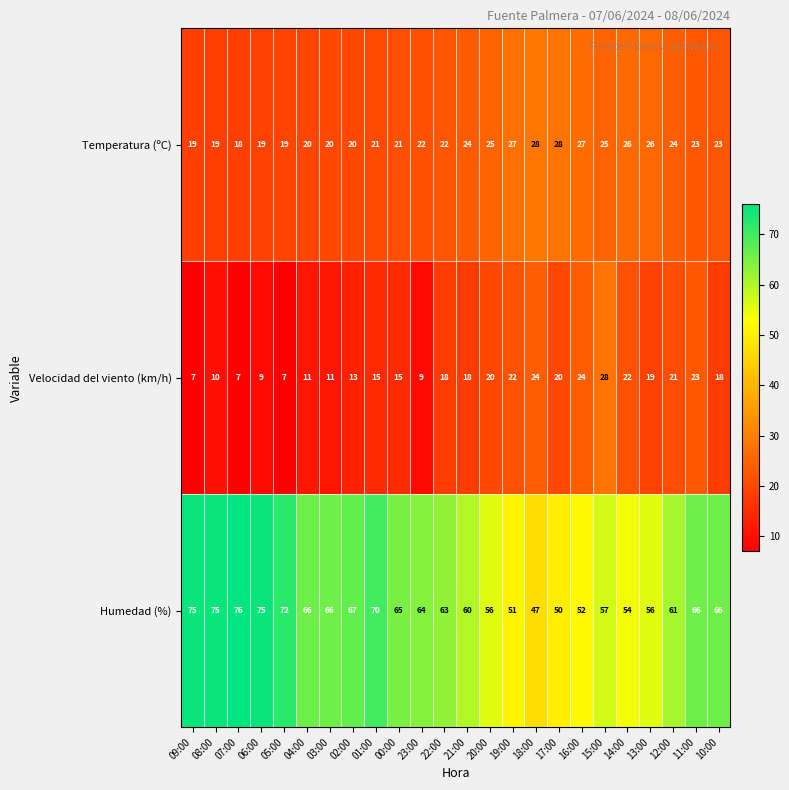

What is the minimum value shown in the chart?

7